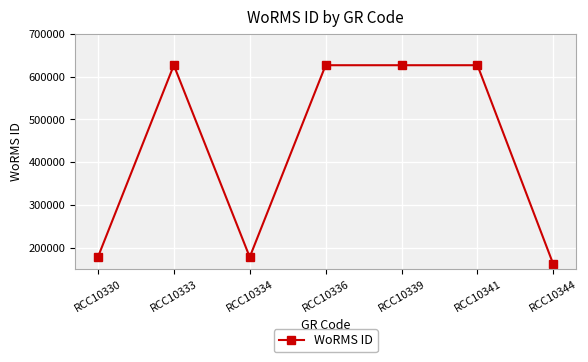

At which category does the chart reach its minimum across all series?

RCC10344